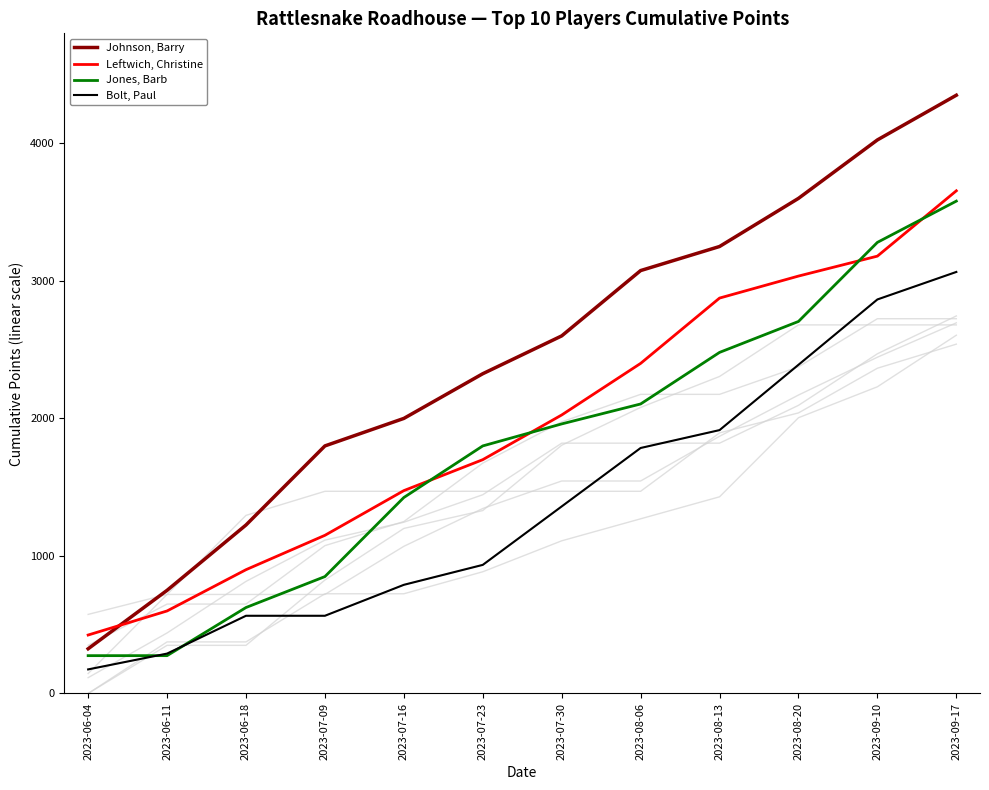

What is the approximate value of Bolt, Paul at 2023-09-10?

2865